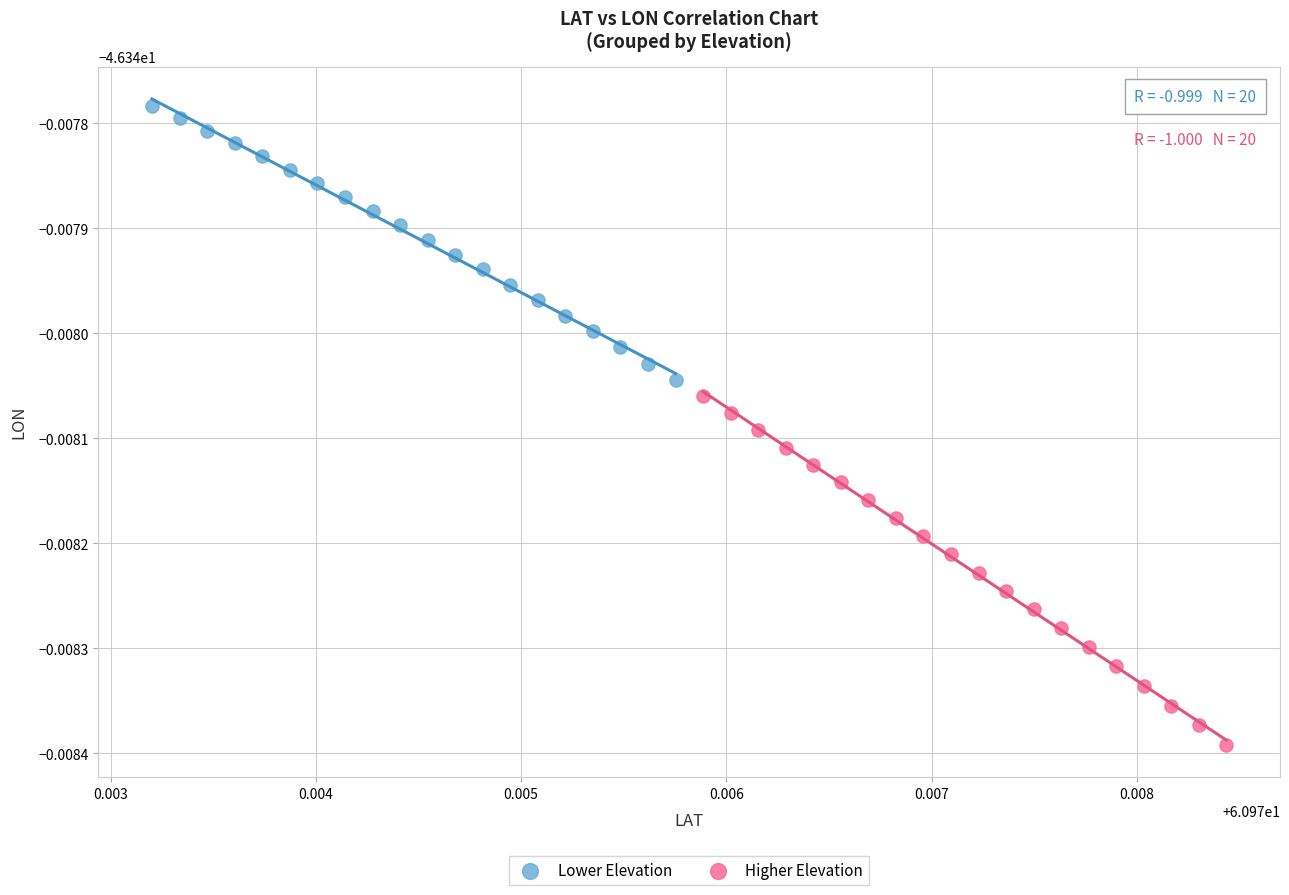

What are all the series names shown in the legend?

Lower Elevation, Higher Elevation